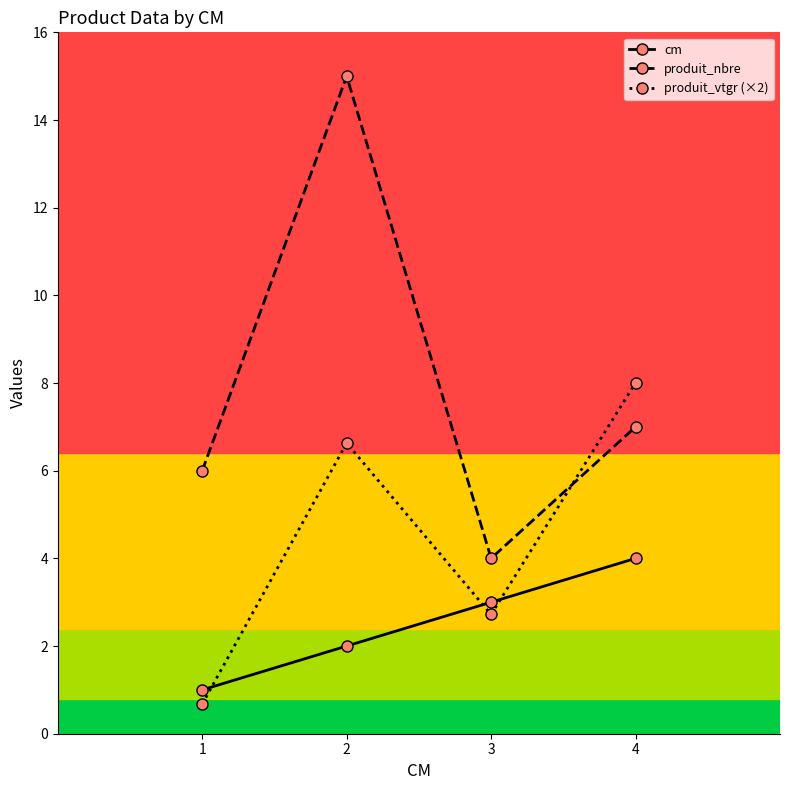

What is the approximate value of cm at 4?

4.0